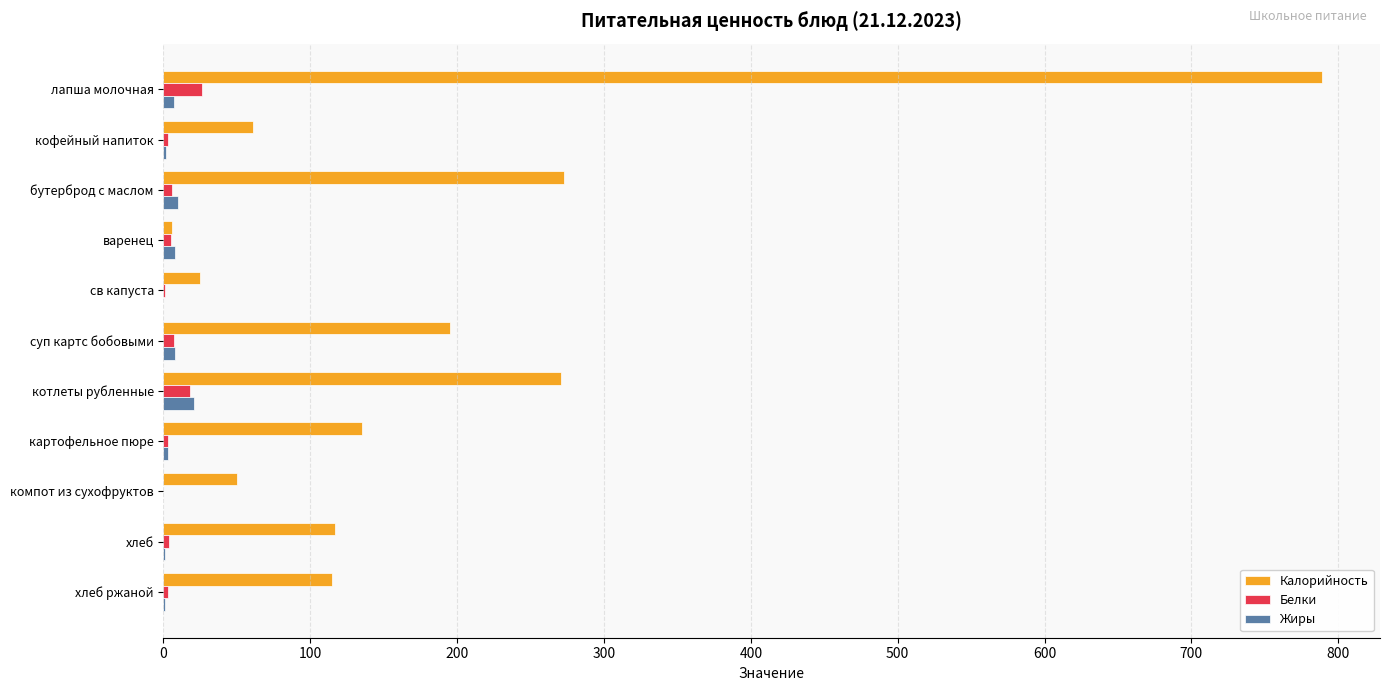

The Калорийность series shows 271 at котлеты рубленные. True or false?

True